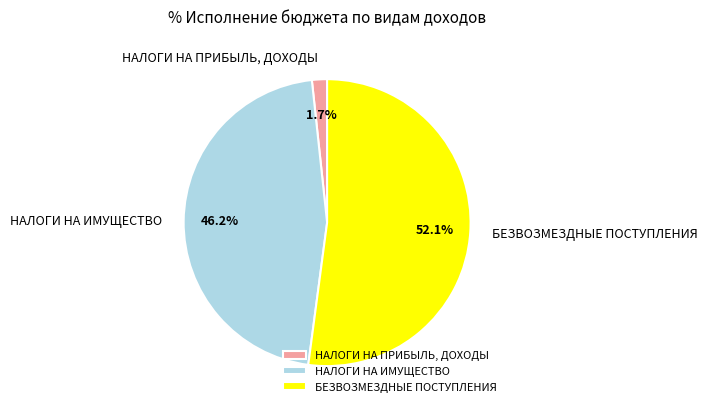

Which category has the biggest portion of the pie?

БЕЗВОЗМЕЗДНЫЕ ПОСТУПЛЕНИЯ